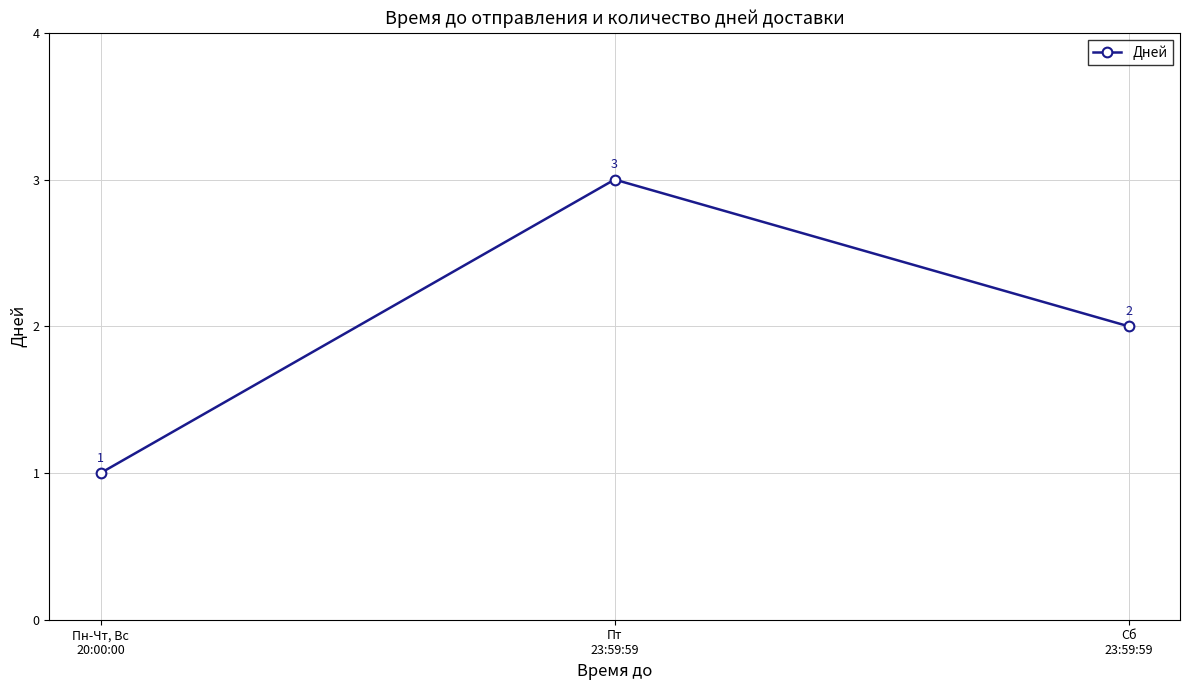

Reading left to right, list all the values displayed in this chart.

Пн-Чт, Вс
20:00:00=1	Пт
23:59:59=3	Сб
23:59:59=2